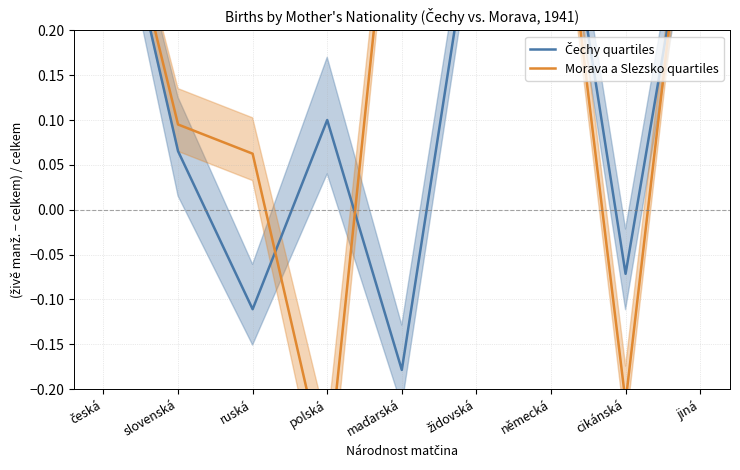

Read the Morava a Slezsko quartiles value at cikánská.

-0.2